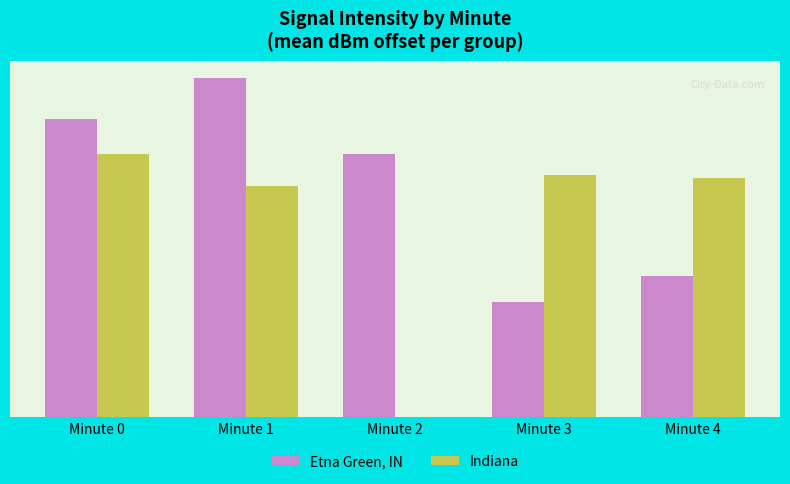

What is the average value of the Etna Green, IN series?

3.7